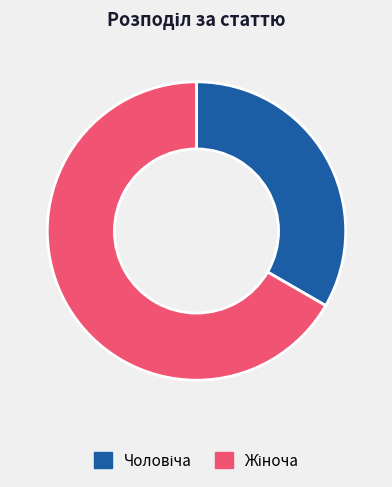

Is there any slice that represents more than half of the pie?

Yes